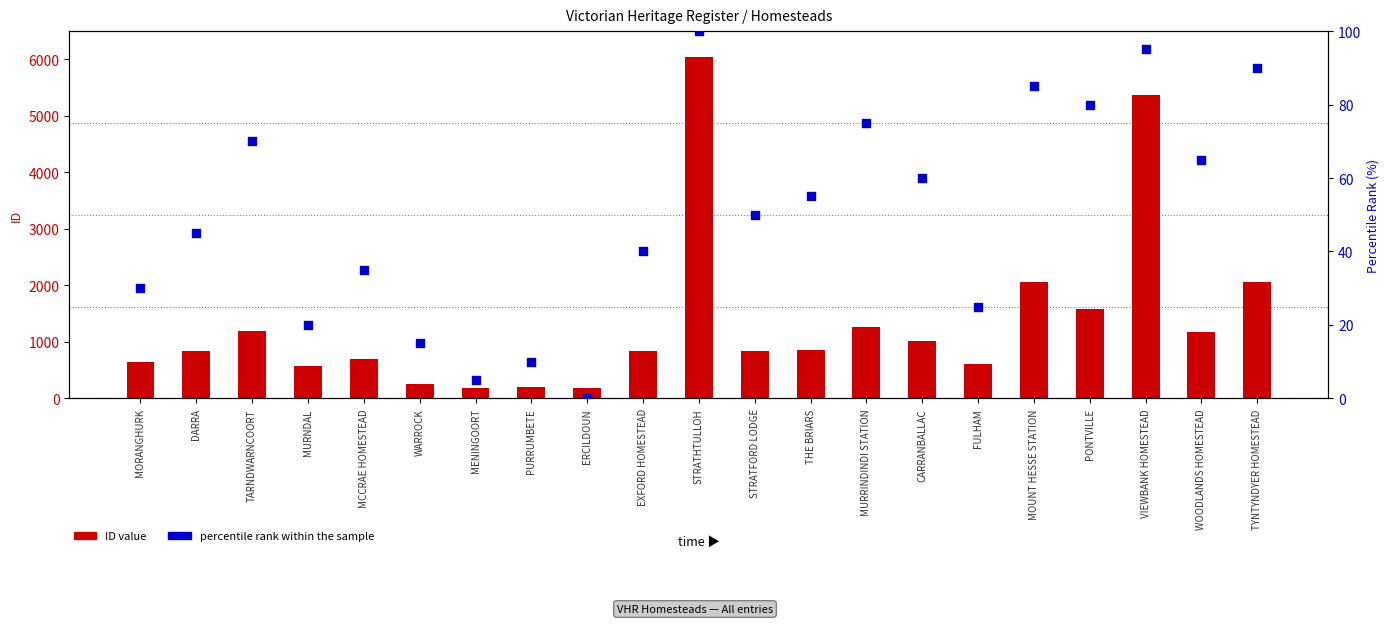

What are all the series names shown in the legend?

ID value, percentile rank within the sample